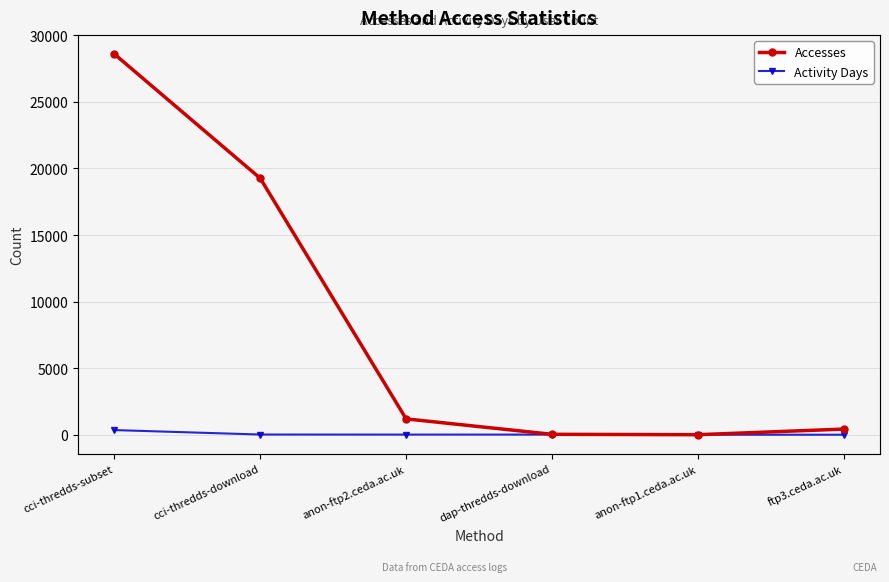

At which label does Activity Days reach its minimum?

anon-ftp1.ceda.ac.uk